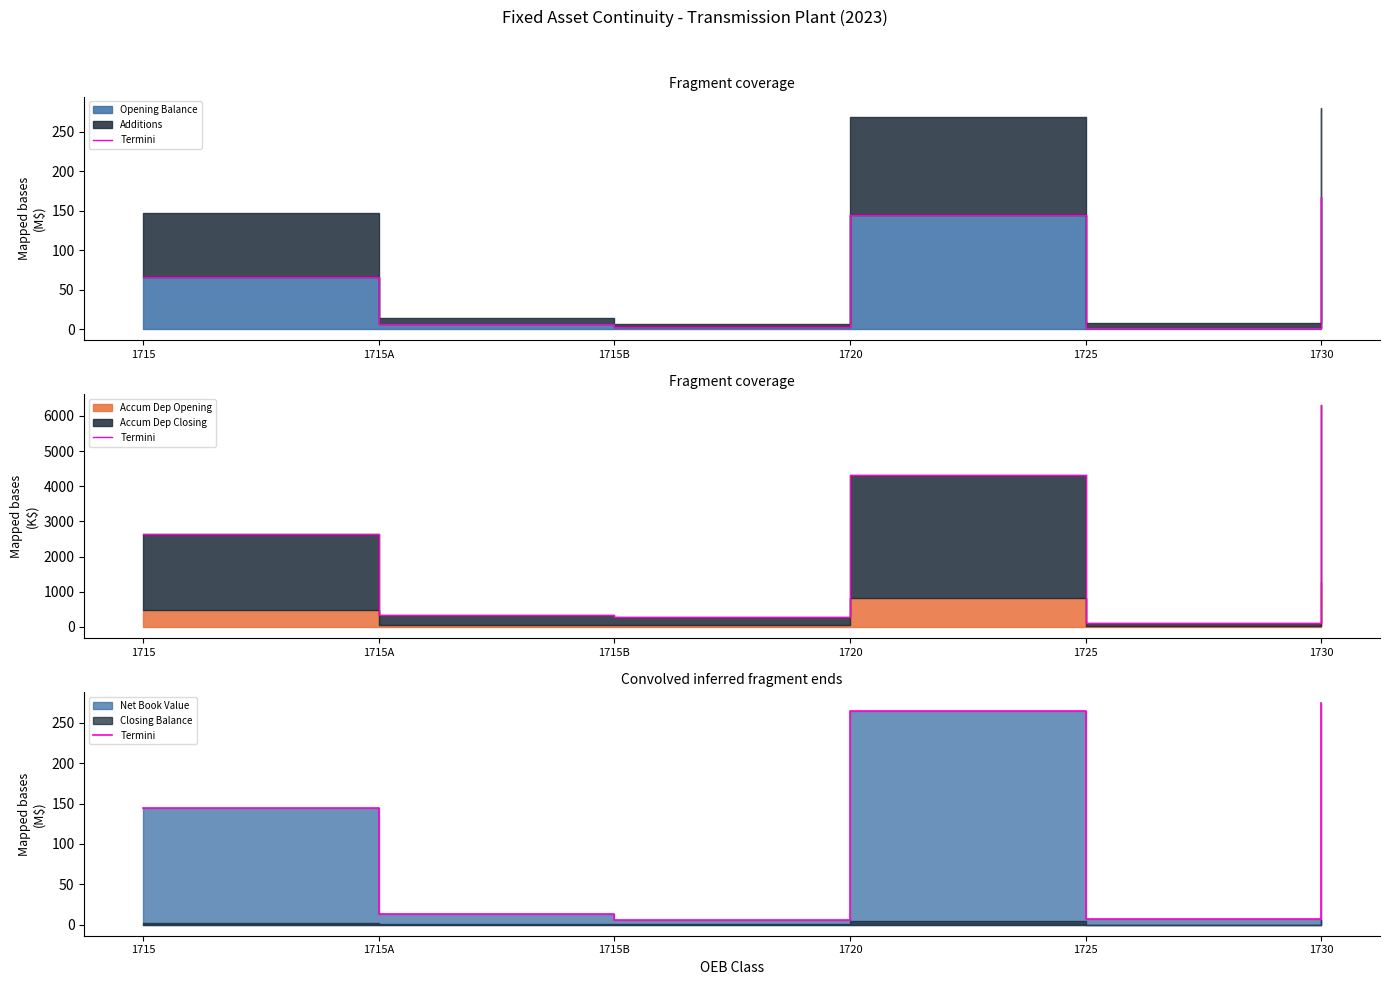

What is the value of the 6th point from the left?

274.5